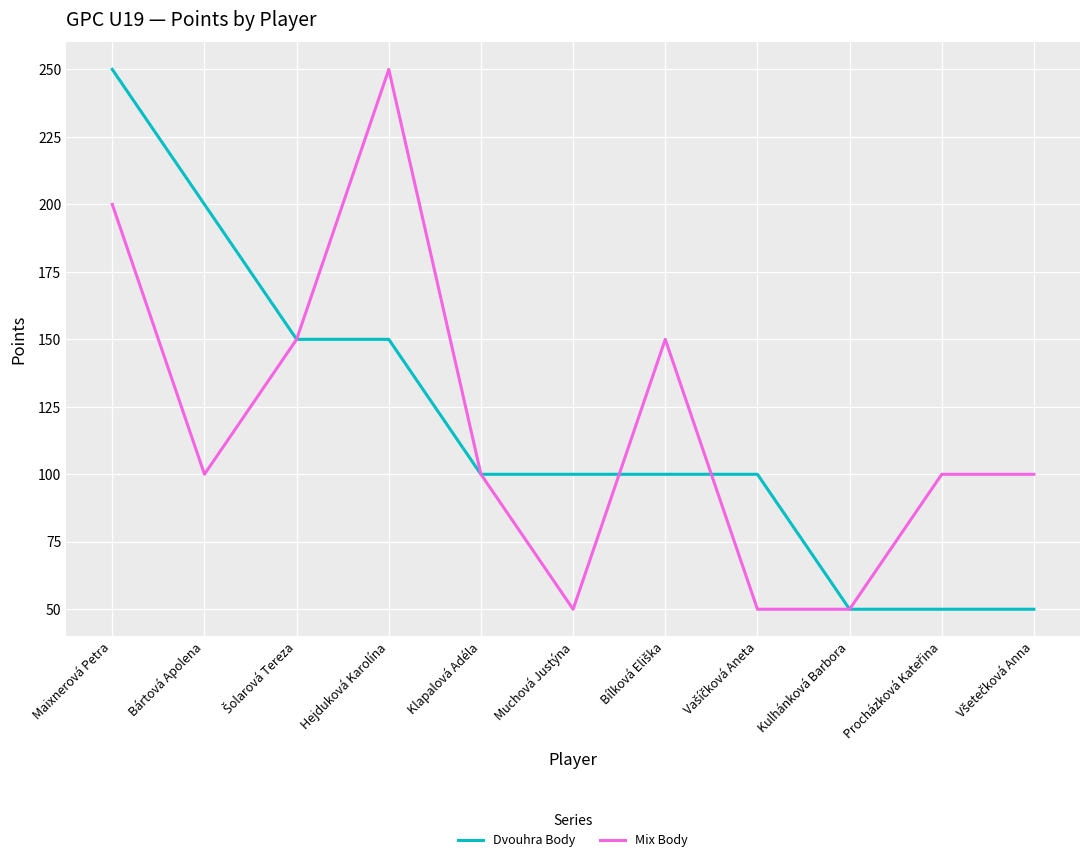

How many lines are shown in the chart?

2